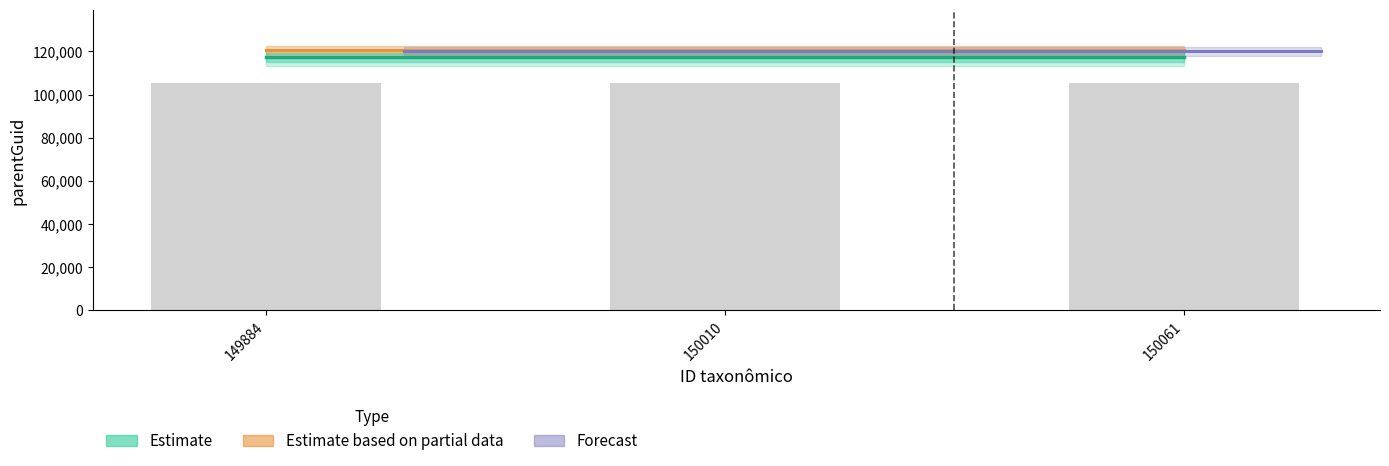

True or false: Observed has a value of 105448.5 at 150061.

True